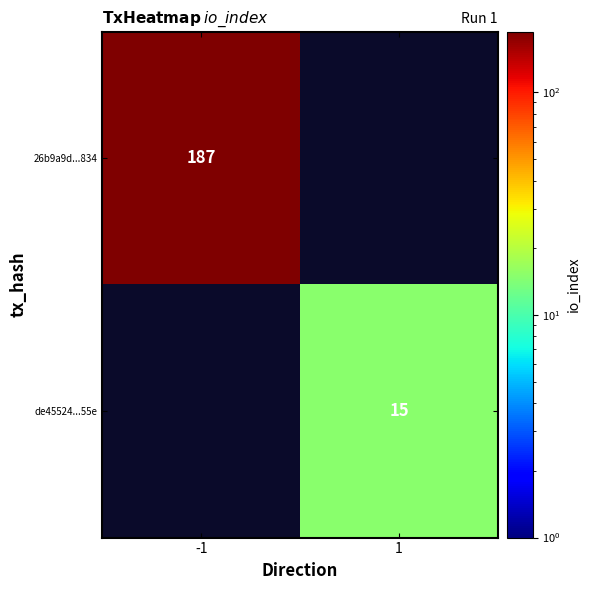

At how many categories does at least one series exceed 84?

1